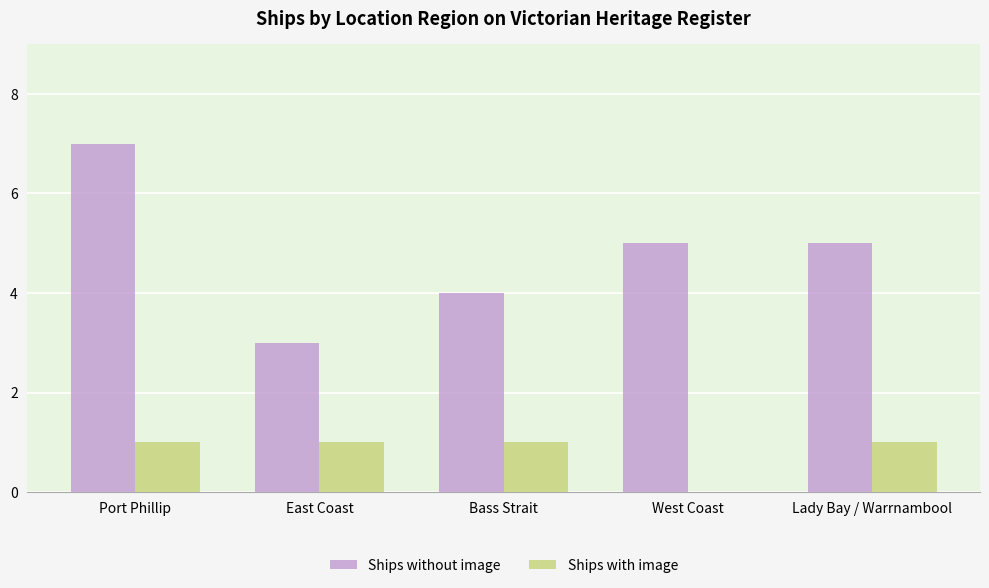

Reading right to left, what are all the values shown in this chart?

Ships without image: Lady Bay / Warrnambool=5	West Coast=5	Bass Strait=4	East Coast=3	Port Phillip=7
Ships with image: Lady Bay / Warrnambool=1	West Coast=0	Bass Strait=1	East Coast=1	Port Phillip=1